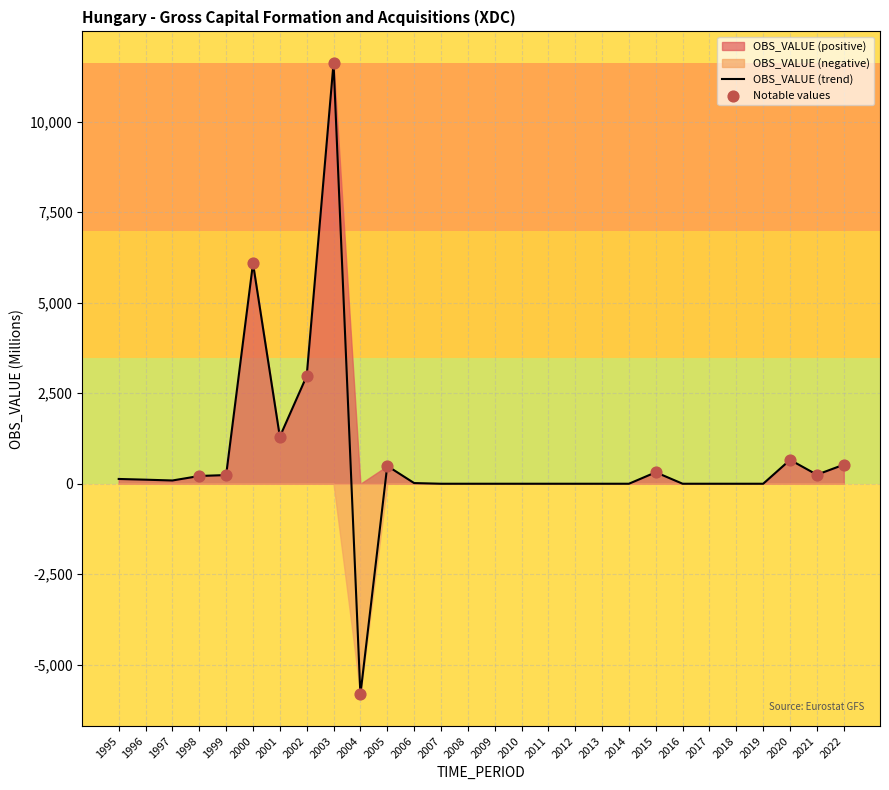

What is the change in value from 2006 to 2022?

+507